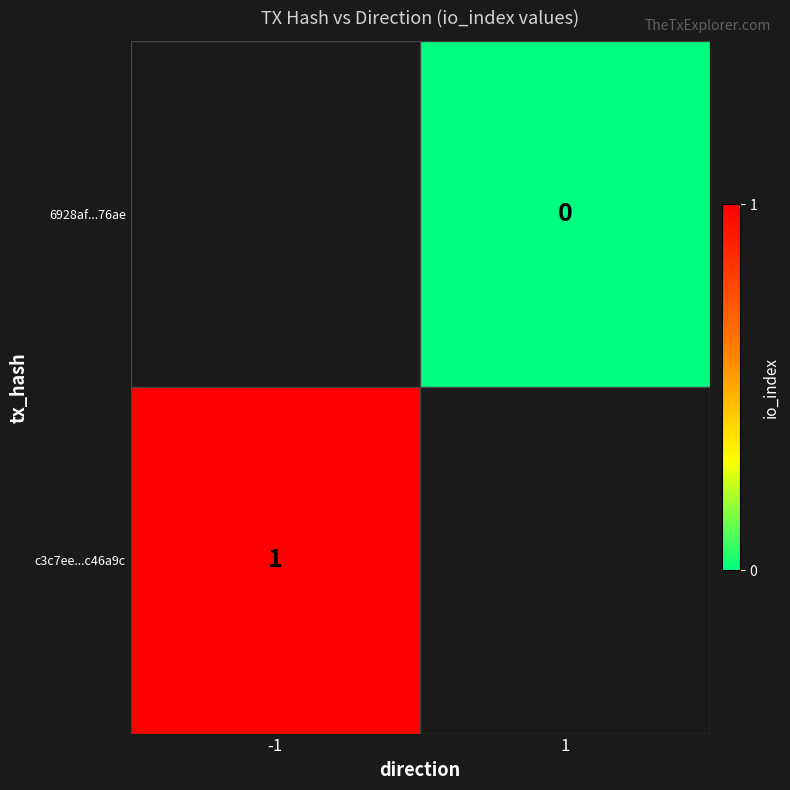

Is it true that c3c7ee...c46a9c equals 2 at -1?

False